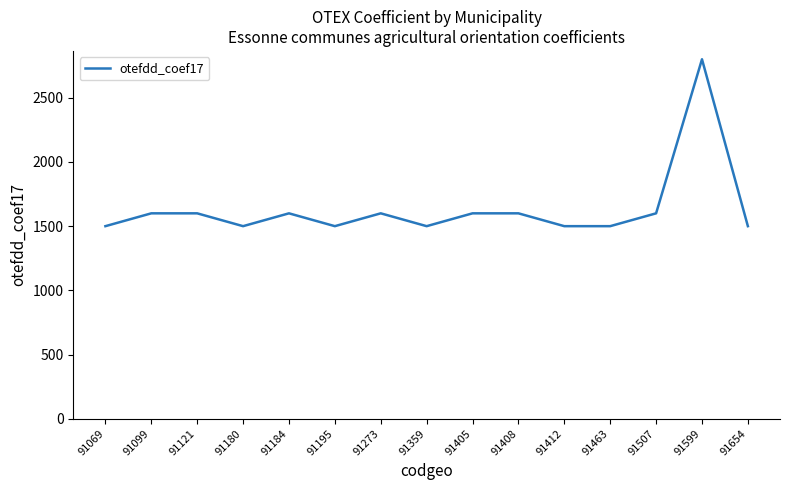

Which category has the highest value across all series?

91599